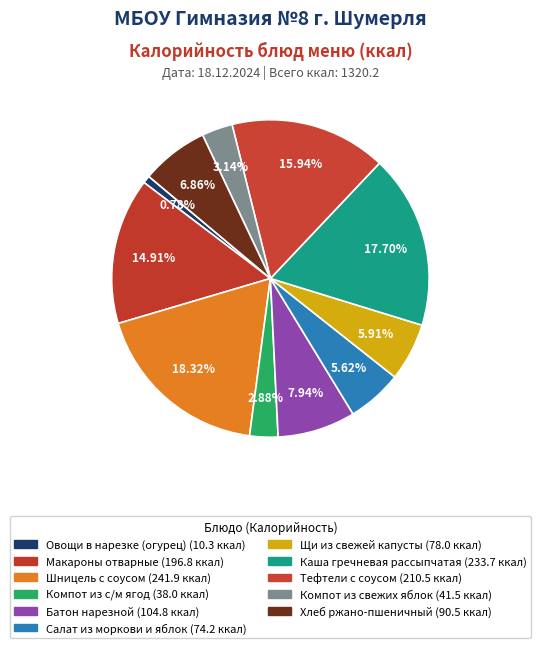

How many slices are in this pie chart?

11